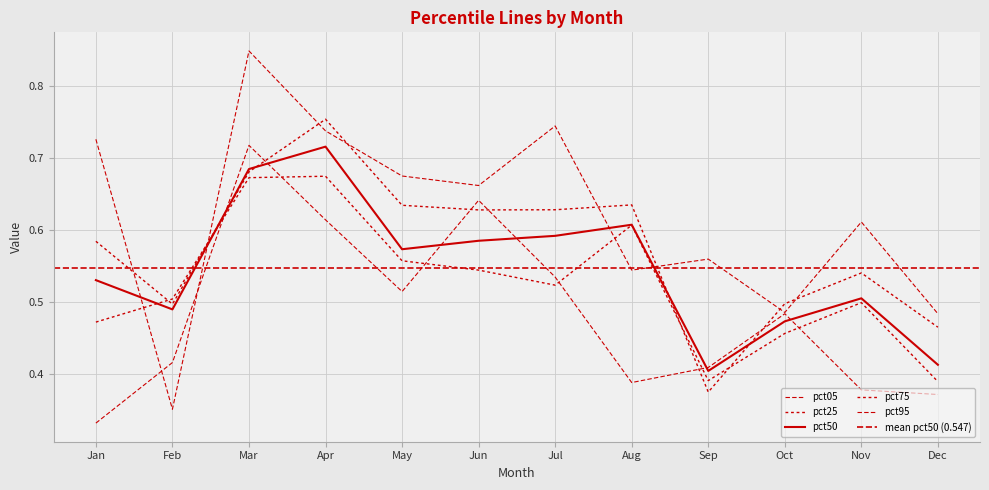

Is this an area chart (filled region under the line)?

No